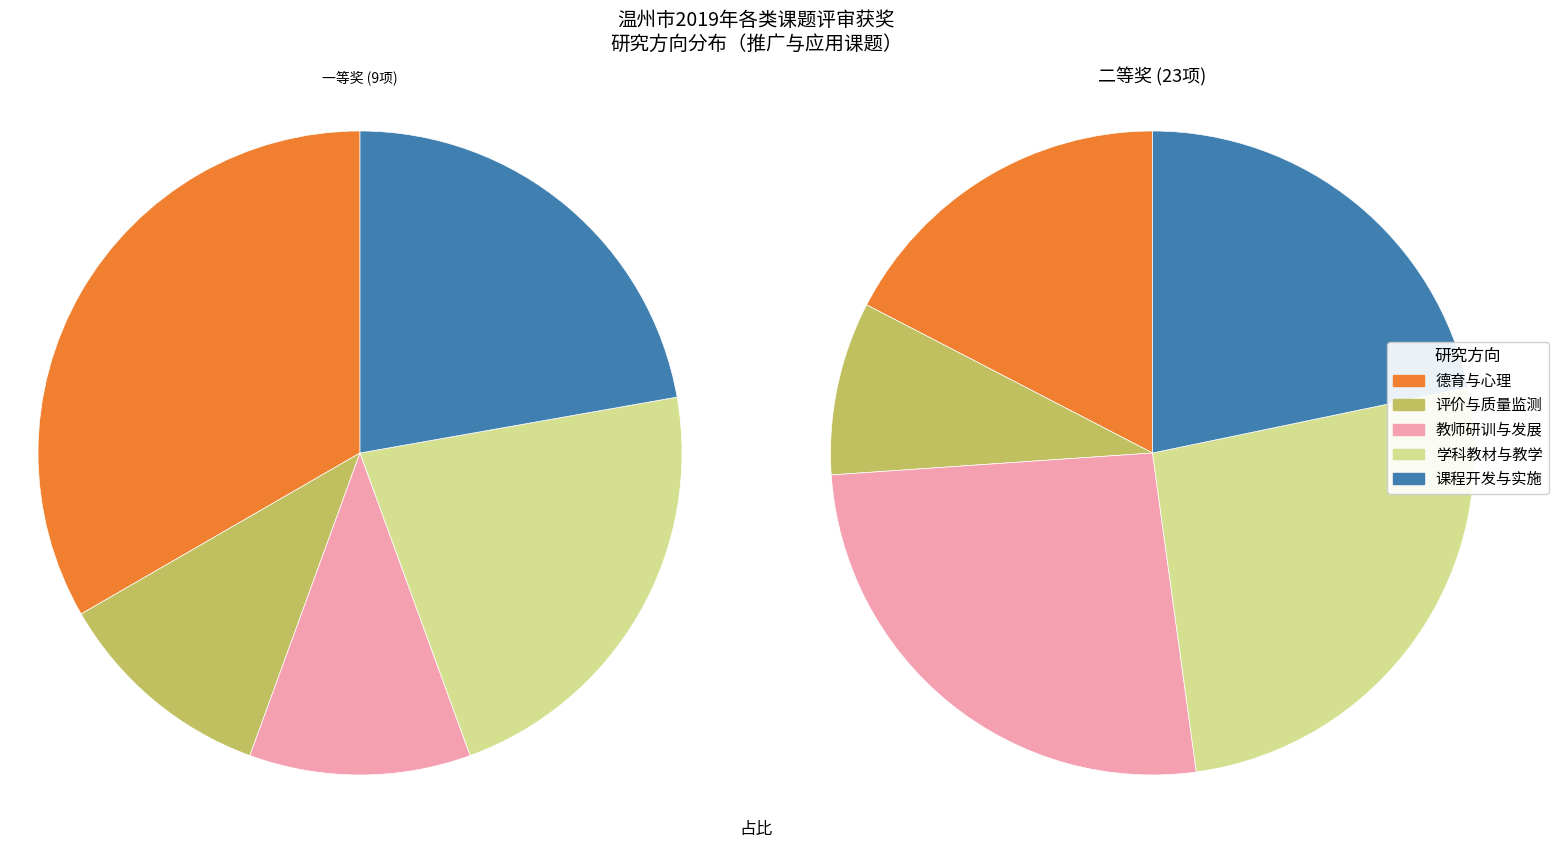

Is there any slice that represents more than half of the pie?

No